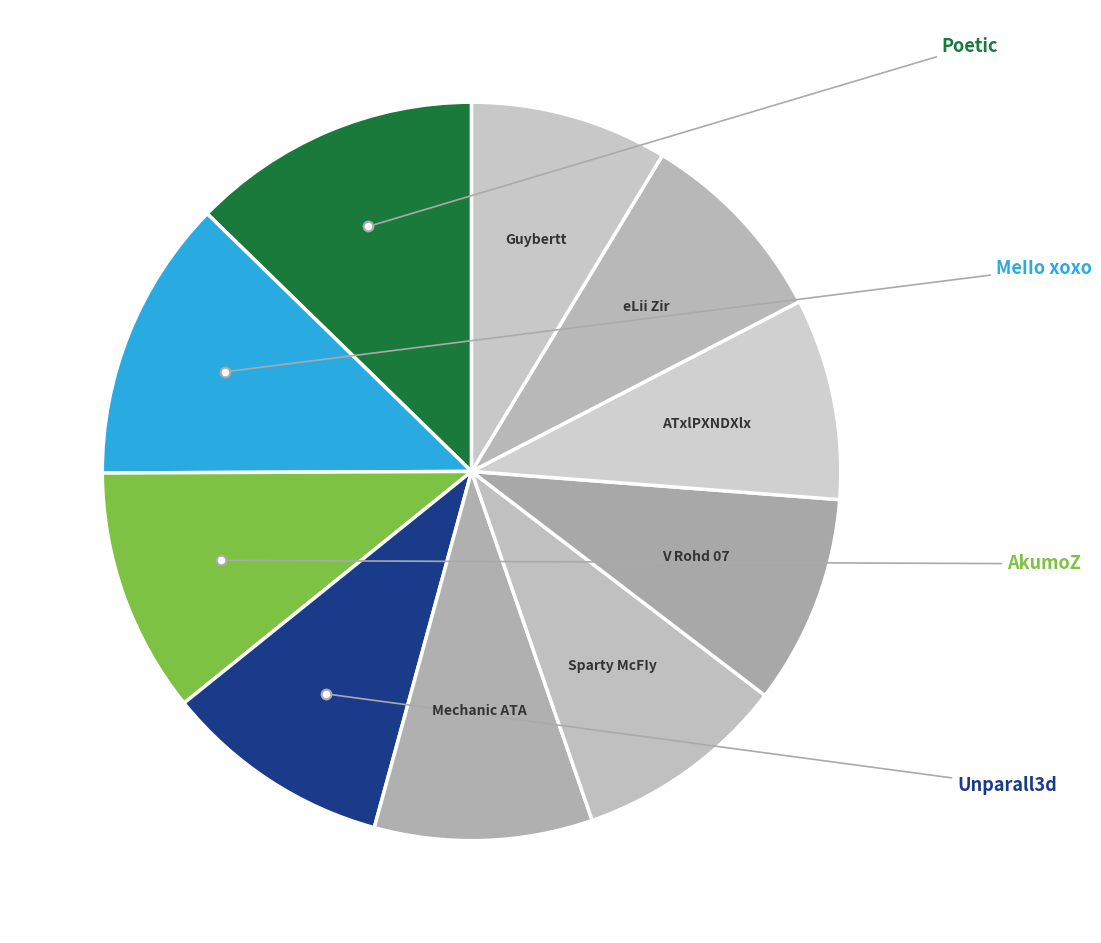

Is there a majority slice in this chart?

No